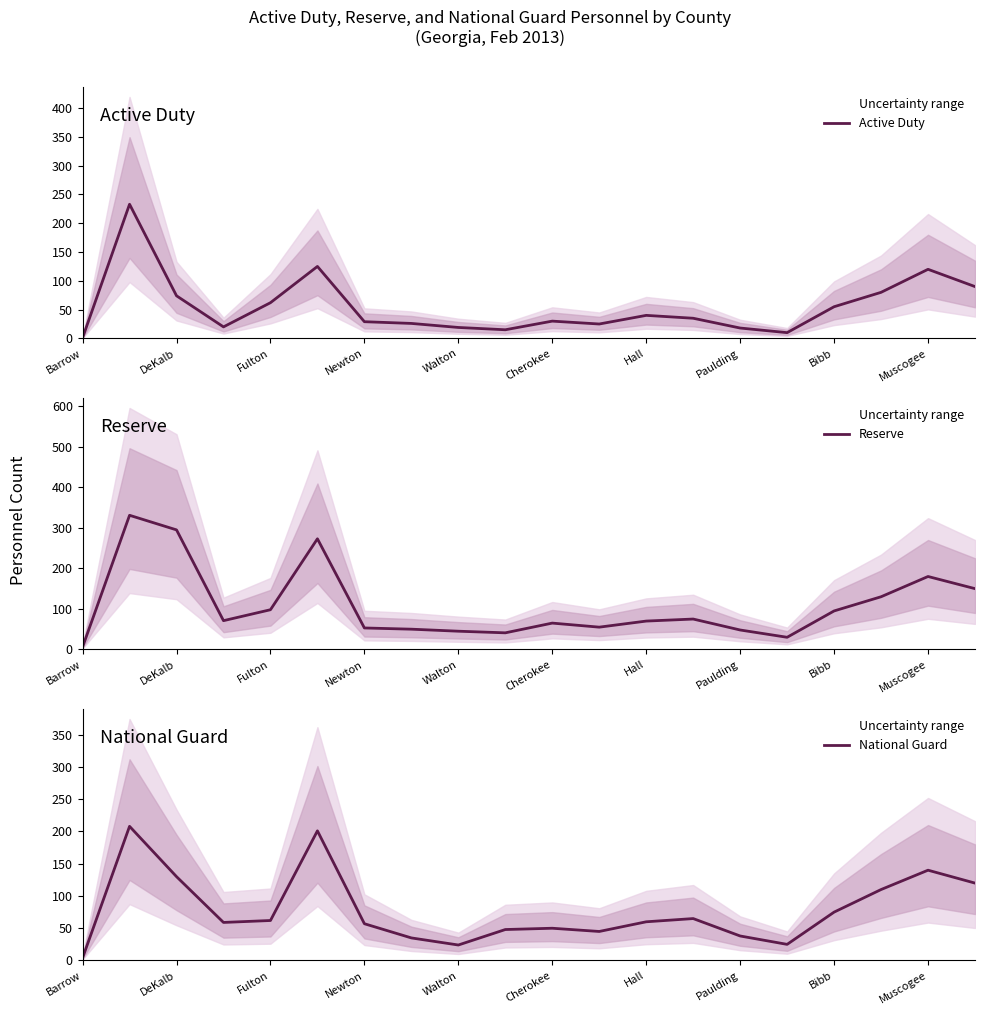

Which series has the widest spread of values?

Reserve